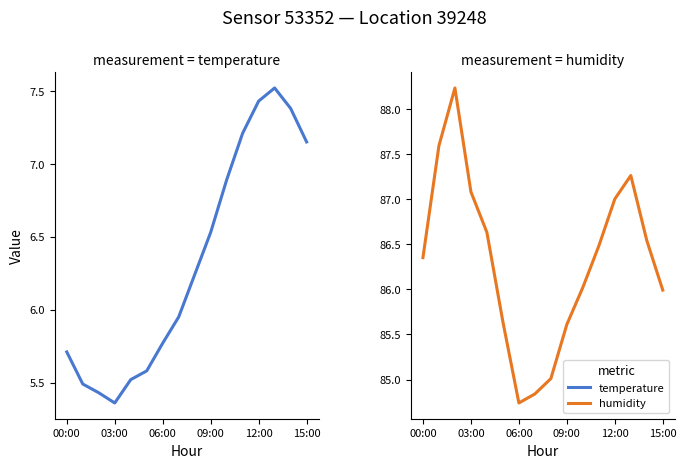

Which category has the highest value in the temperature series?

13